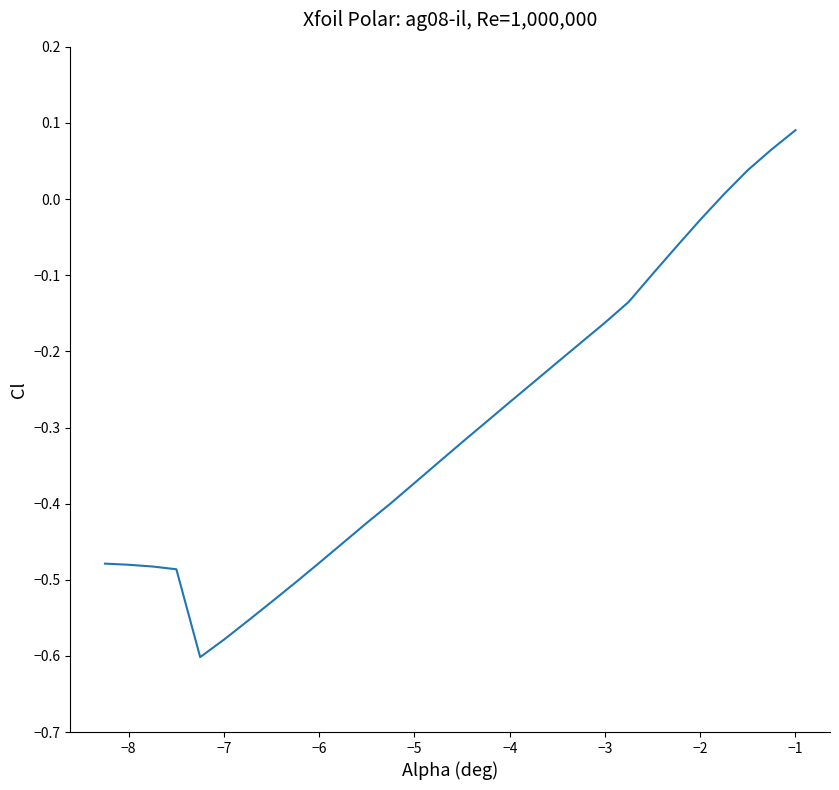

What is the difference between the maximum and minimum values?

0.7